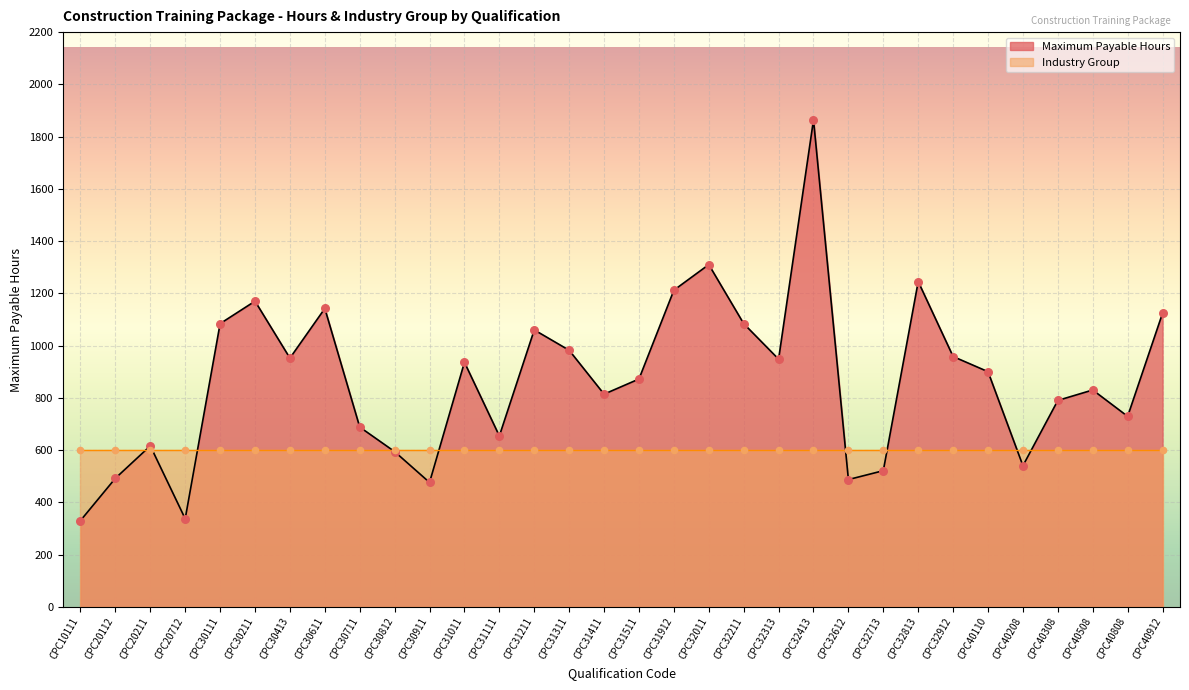

What is the change in value from CPC30611 to CPC31211?

-82